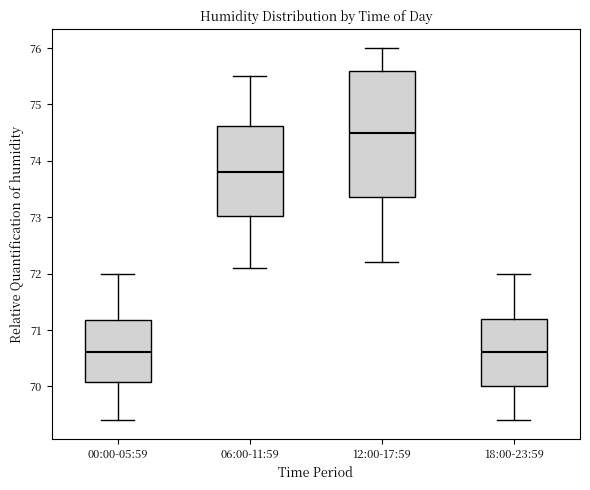

Reading left to right, transcribe this box plot: for each box, give where its median line is, the range the box spans, and where its two whiskers end, as read against the y-axis. The values are not printed on the chart, so give them approximately, as read against the axis.

00:00-05:59: median 70.6, box 70.1 to 71.2, whiskers 69.4 to 72.0
06:00-11:59: median 73.8, box 73.0 to 74.6, whiskers 72.1 to 75.5
12:00-17:59: median 74.5, box 73.4 to 75.6, whiskers 72.2 to 76.0
18:00-23:59: median 70.6, box 70.0 to 71.2, whiskers 69.4 to 72.0